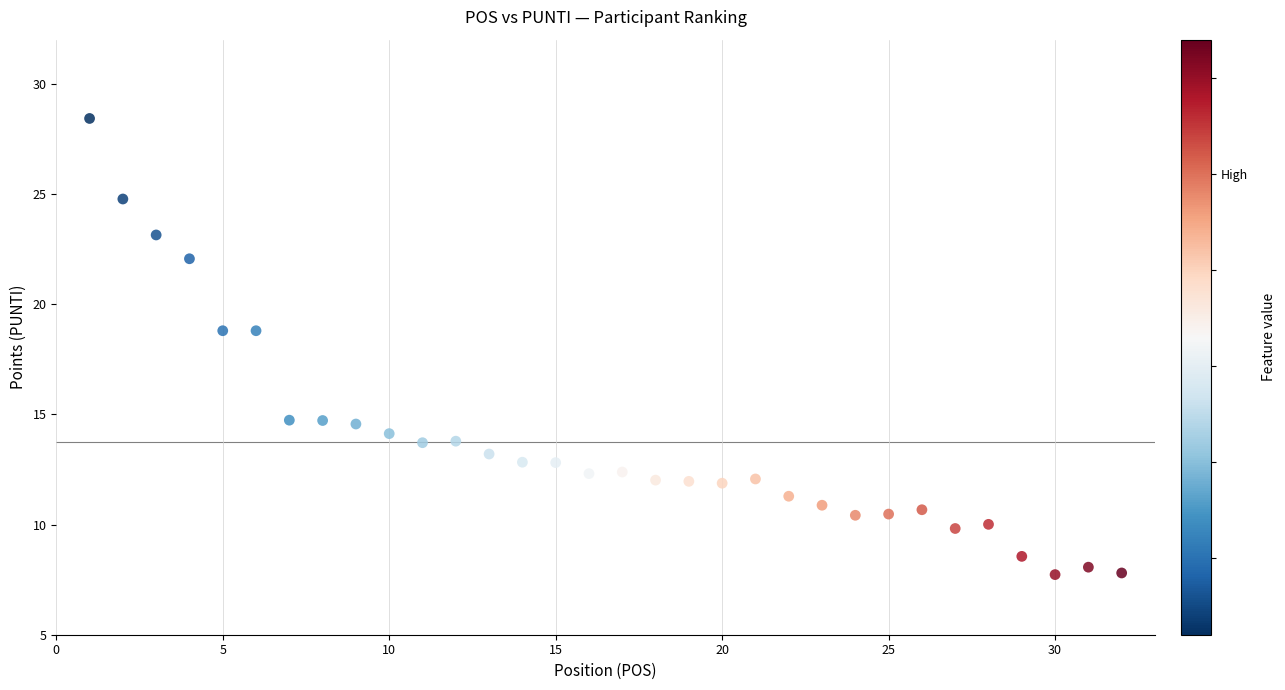

What is the range of Y values (max minus min)?

20.7